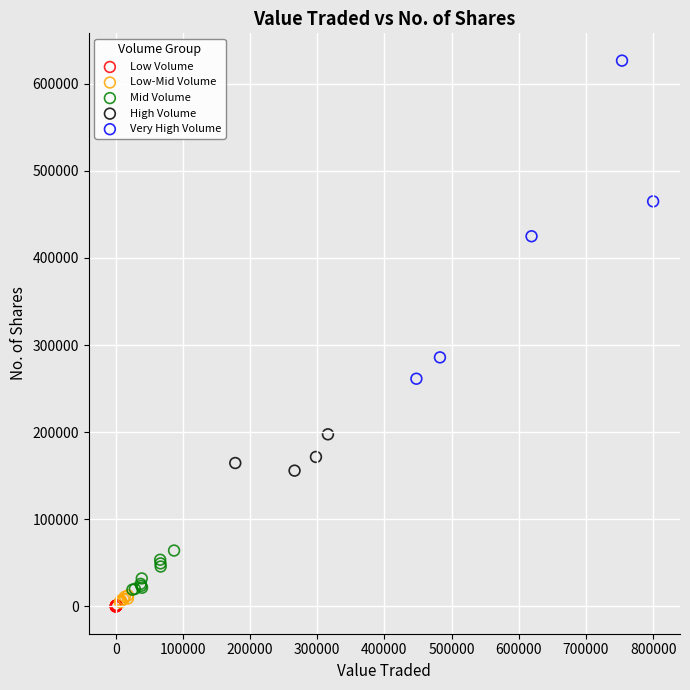

Which series contains the highest Y value?

Very High Volume